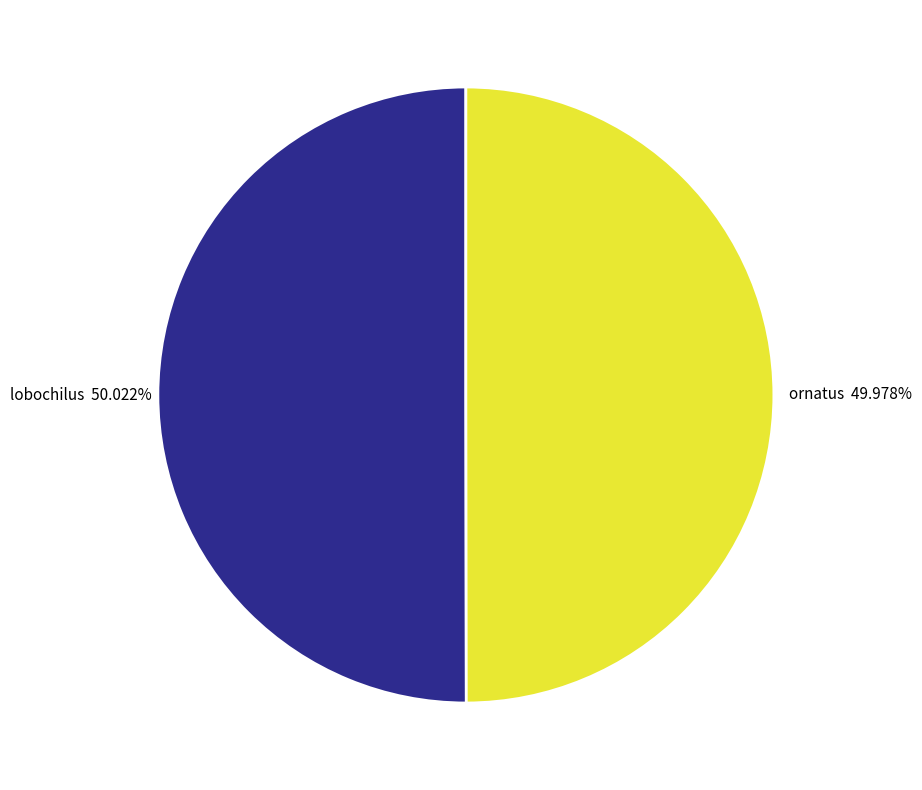

Does any single category account for the majority?

Yes